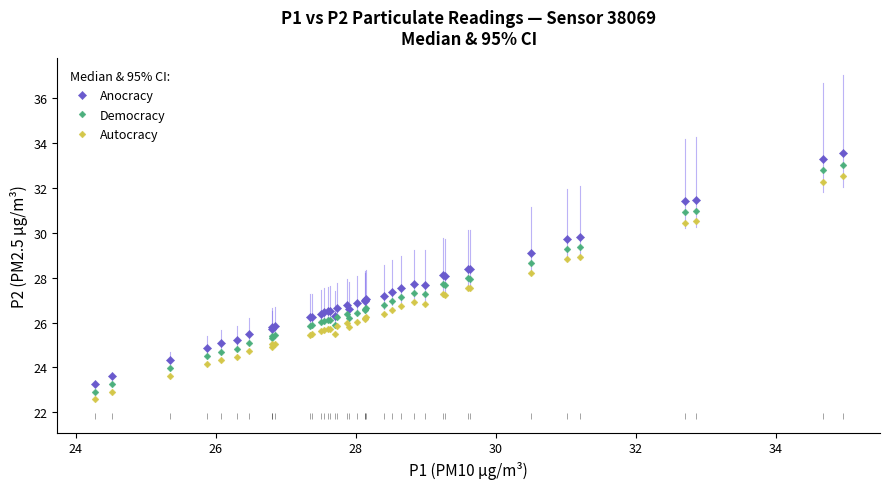

Which series contains the highest Y value?

Anocracy